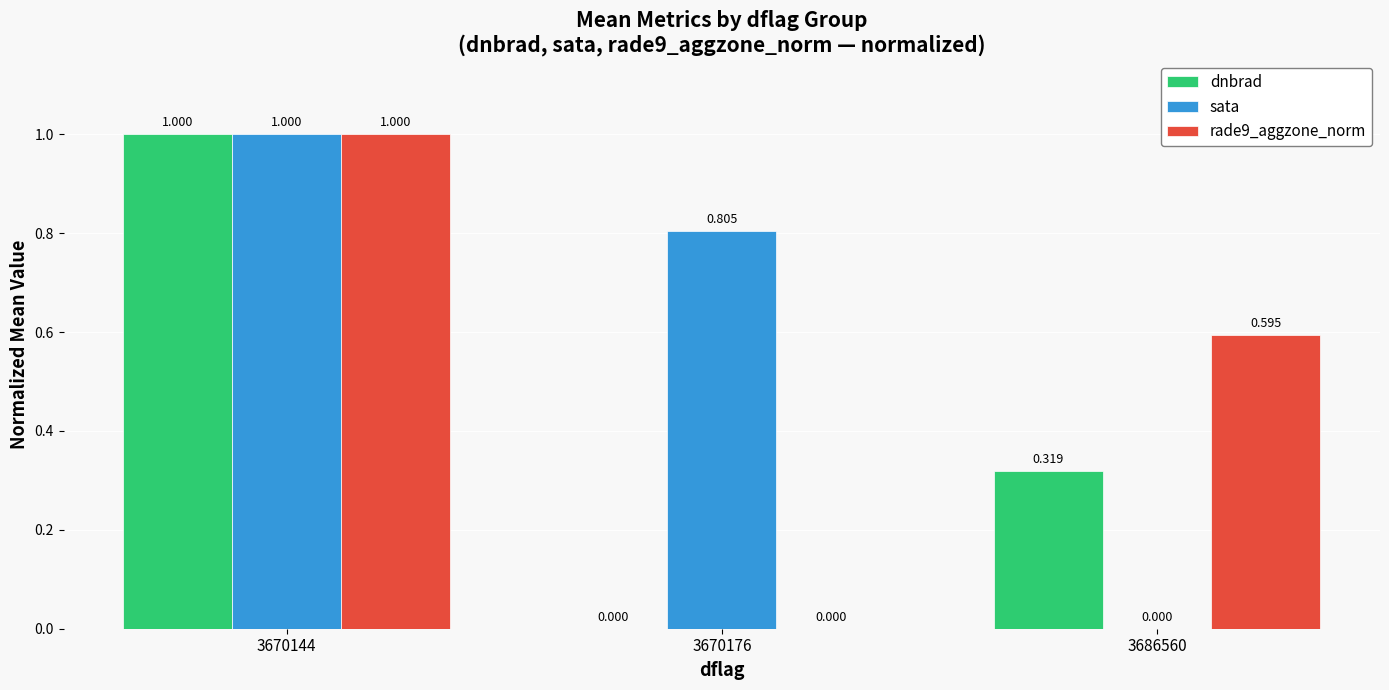

What is the average value of the dnbrad series?

0.4